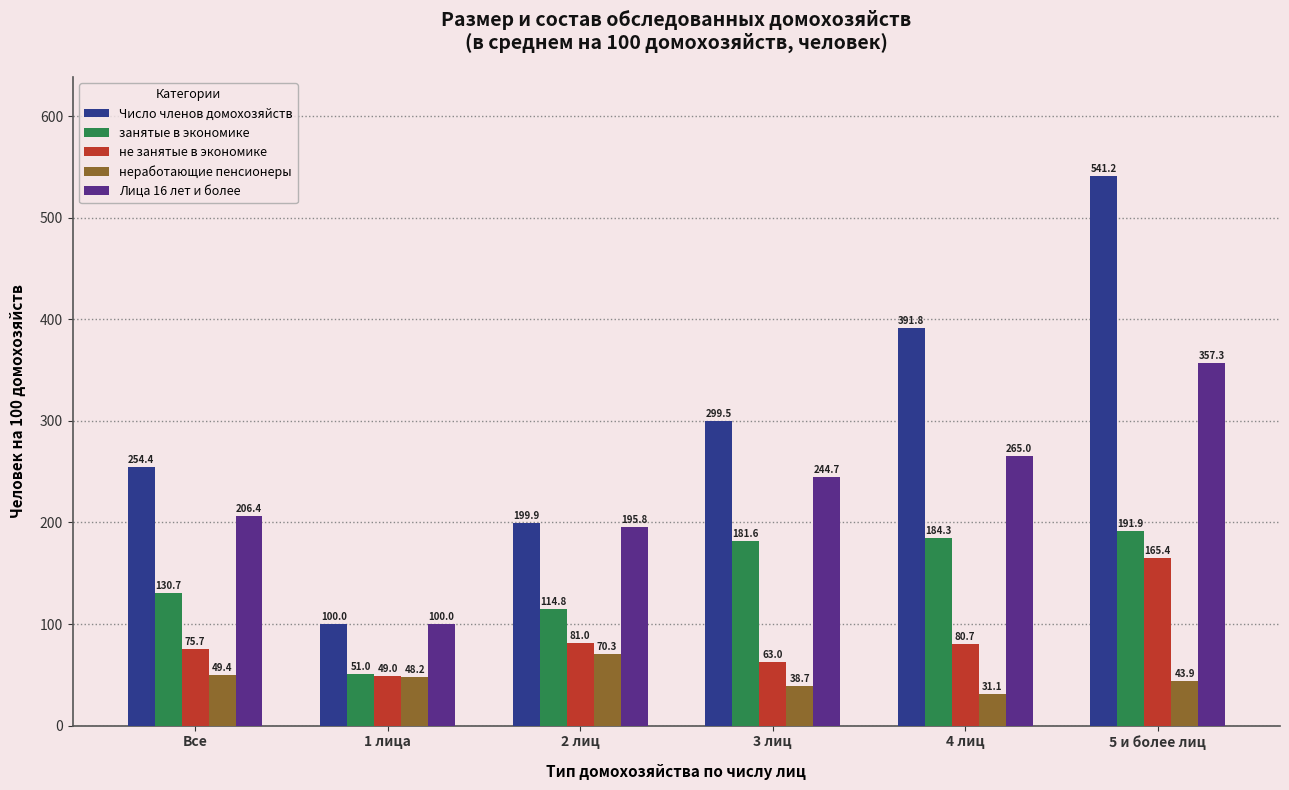

Is it true that не занятые в экономике equals 80.7 at 4 лиц?

True